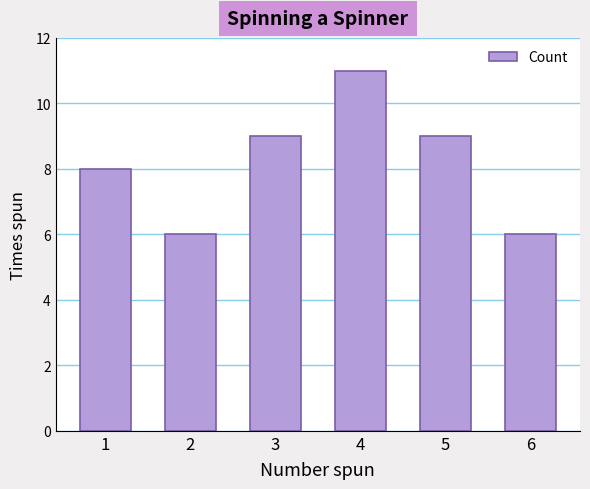

What is the difference between the maximum and minimum values?

5